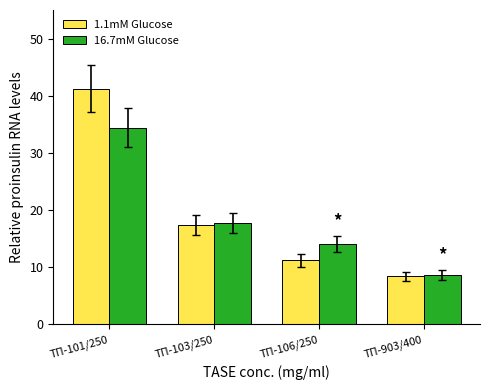

Reading right to left, what are all the values shown in this chart?

1.1mM Glucose: ТП-903/400=8.4	ТП-106/250=11.2	ТП-103/250=17.4	ТП-101/250=41.2
16.7mM Glucose: ТП-903/400=8.7	ТП-106/250=14.0	ТП-103/250=17.7	ТП-101/250=34.4